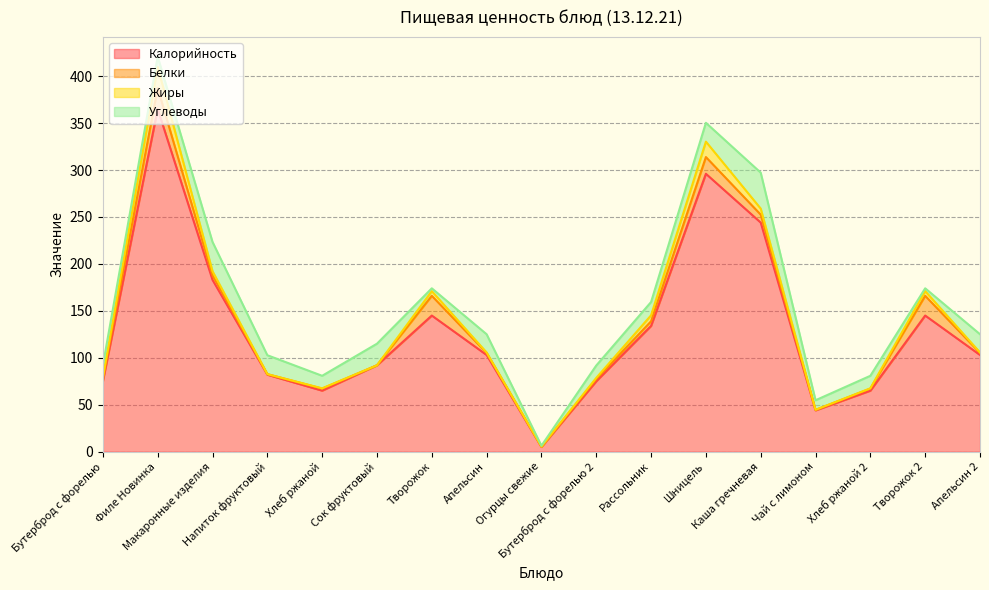

Where does the Углеводы series first go above 13?

Бутерброд с форелью